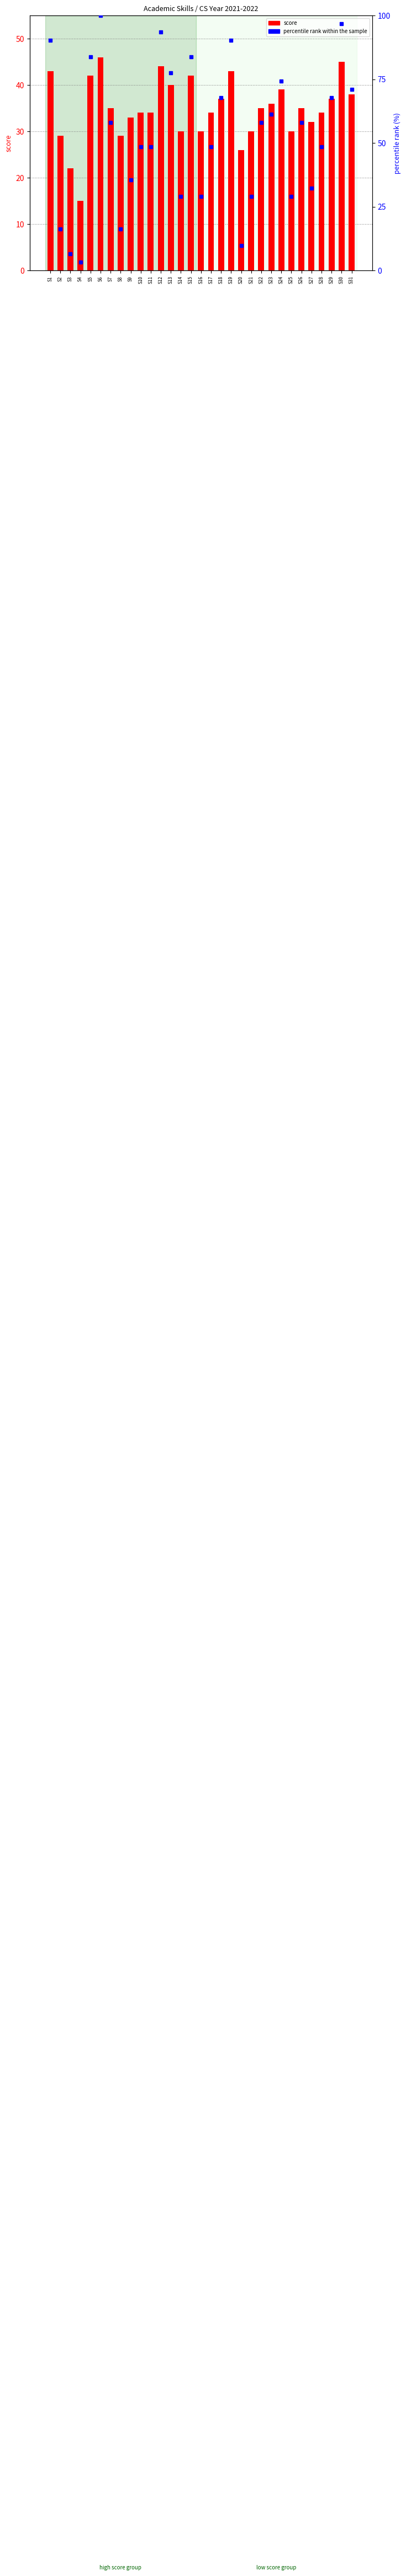

Which has a higher value, S21 or S18?

S18